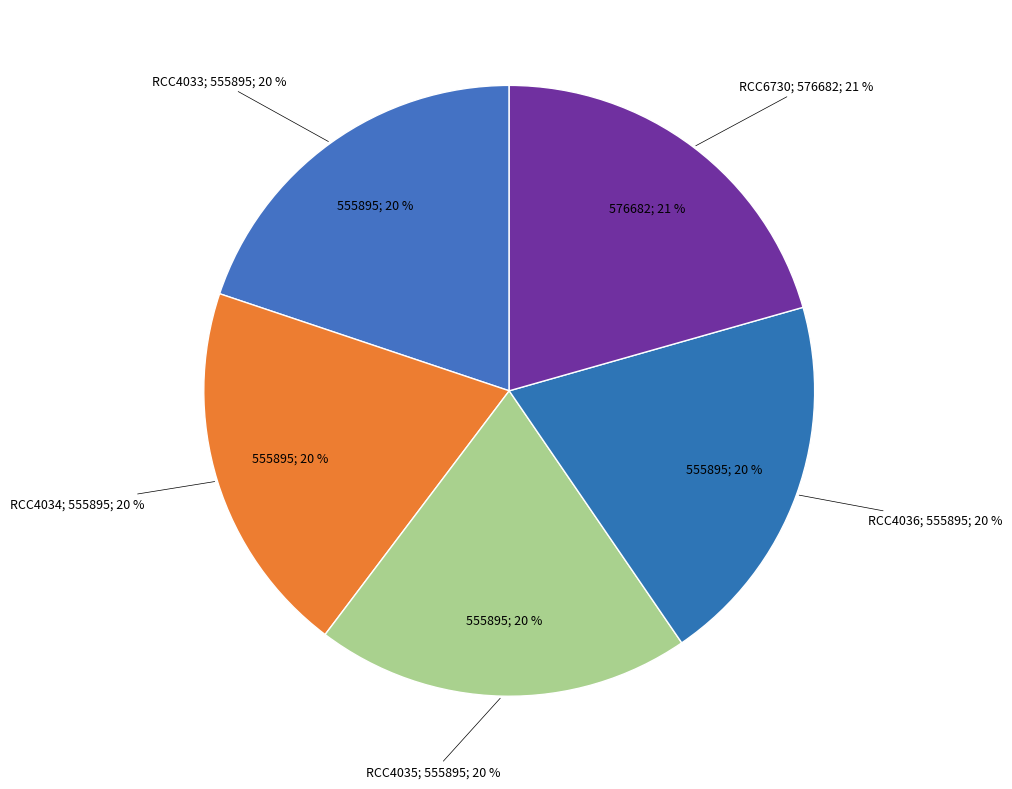

To the nearest percent, what is the combined percentage of RCC4033 and RCC4035?

40%